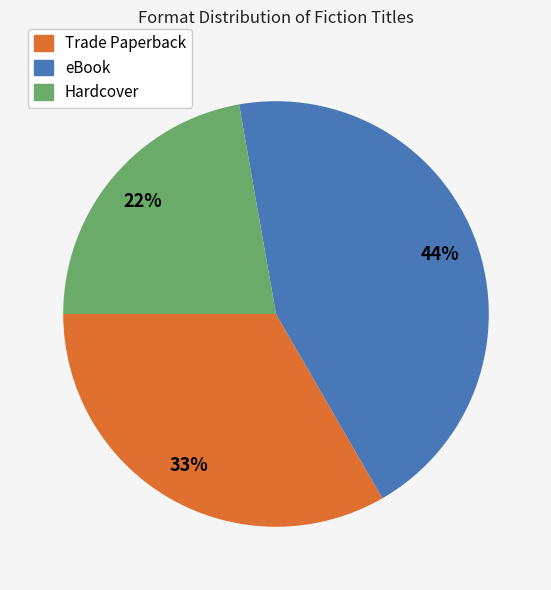

To the nearest percent, what is the difference between the largest and smallest slice percentages?

22%